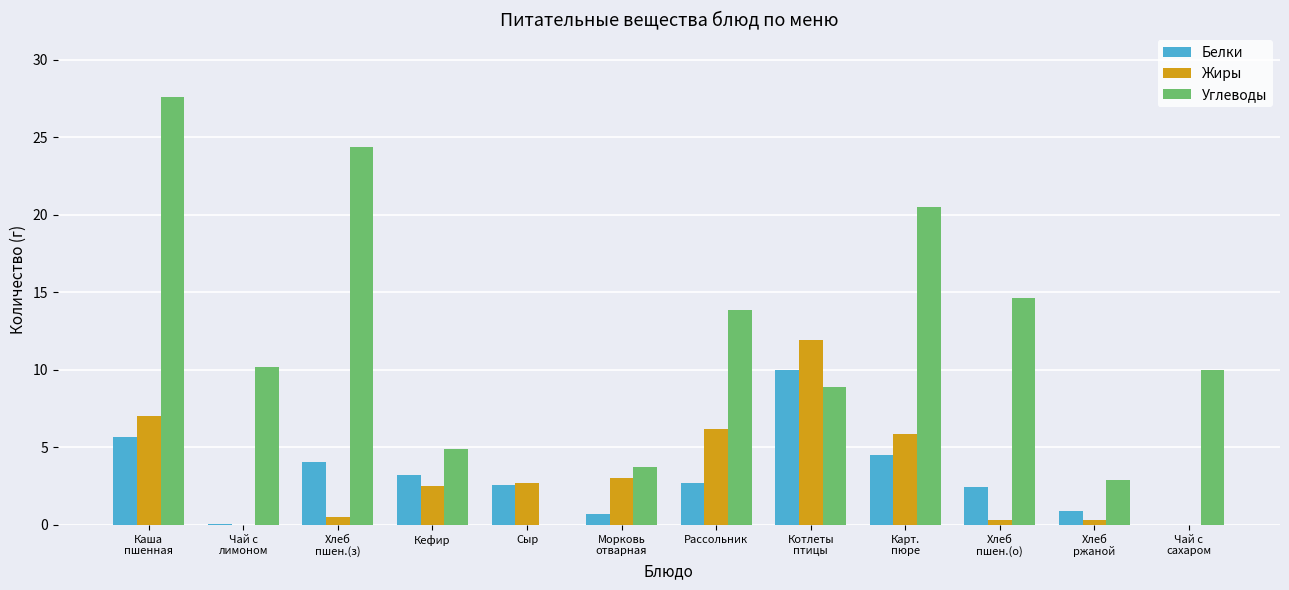

How many series are shown in this chart?

3